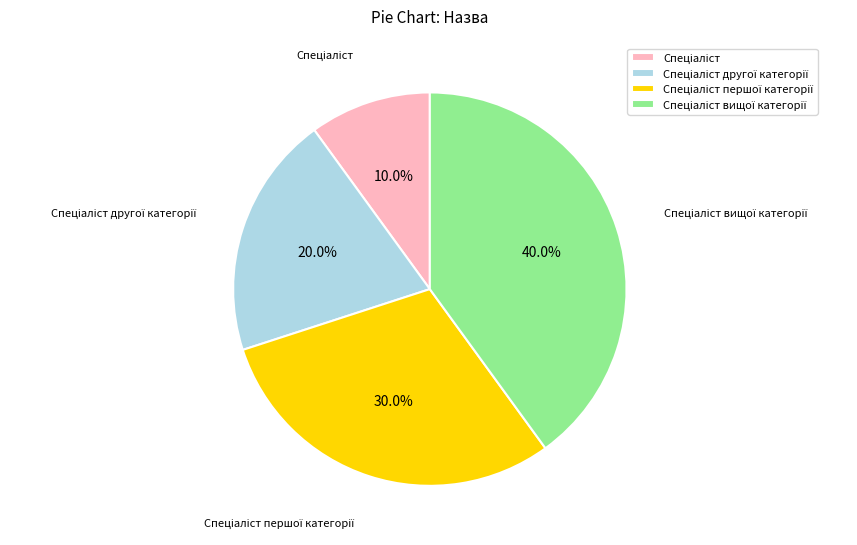

Does any single category account for the majority?

No